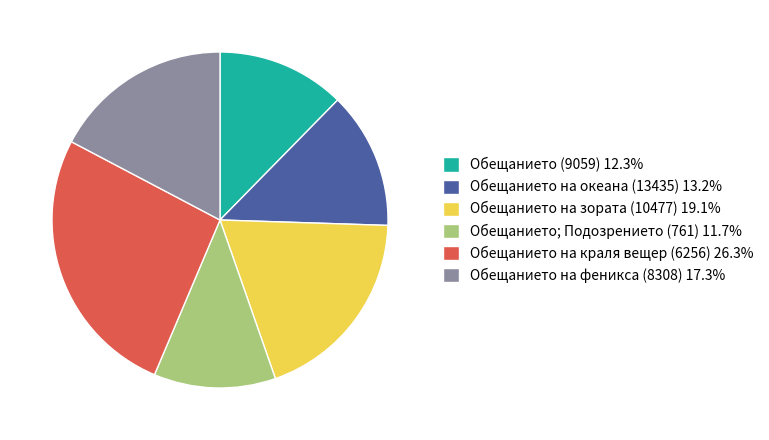

How many slices are in this pie chart?

6